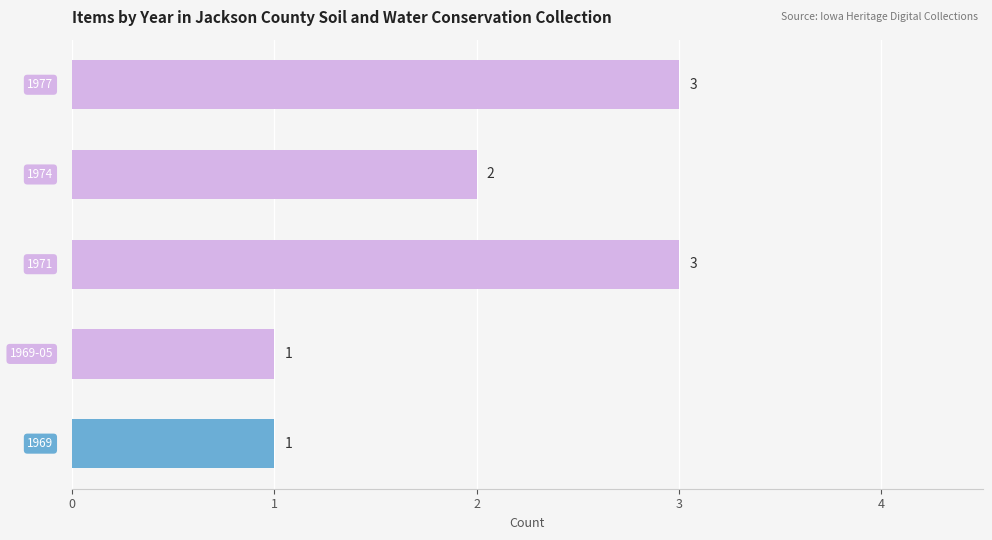

Does the chart contain any negative values?

No